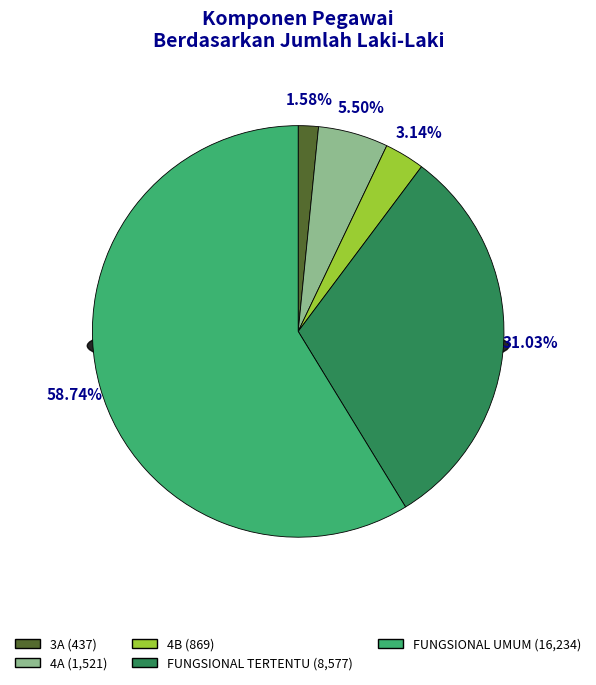

What percentage is the 3A slice, to the nearest percent?

2%